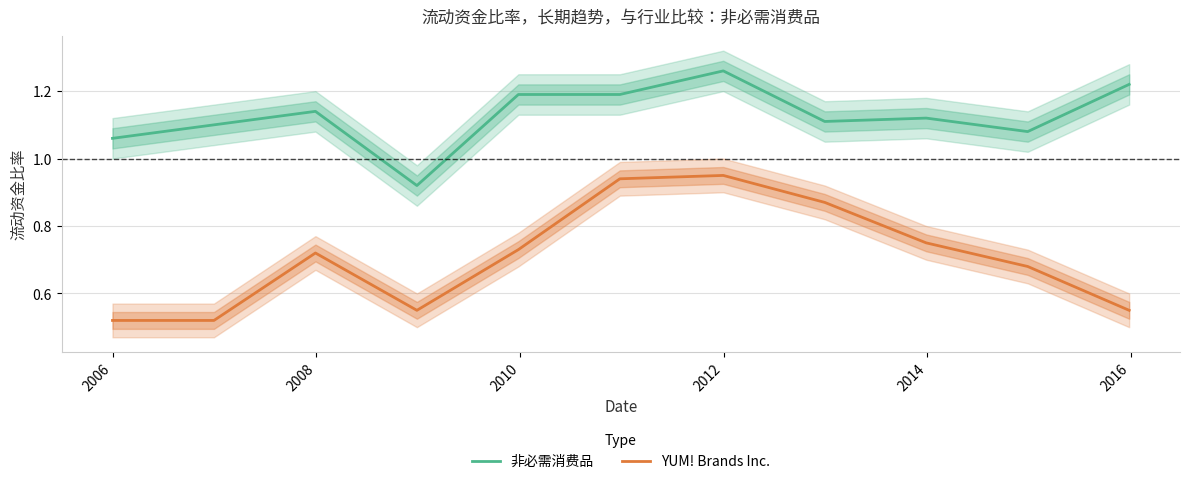

True or false: YUM! Brands Inc. and 非必需消费品 cross at least once.

False